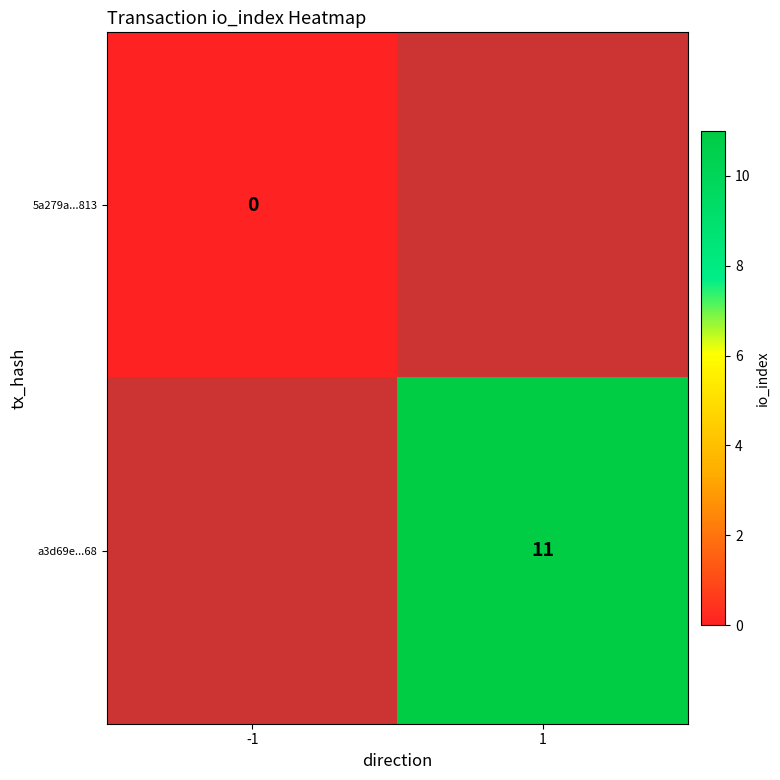

Which category has the highest value across all series?

1